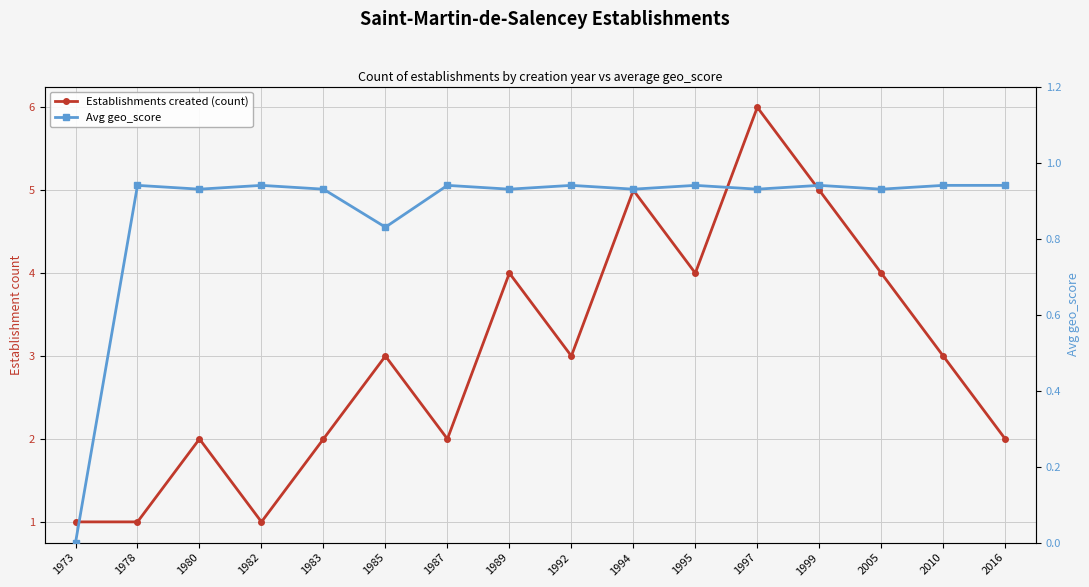

How many lines are shown in the chart?

2